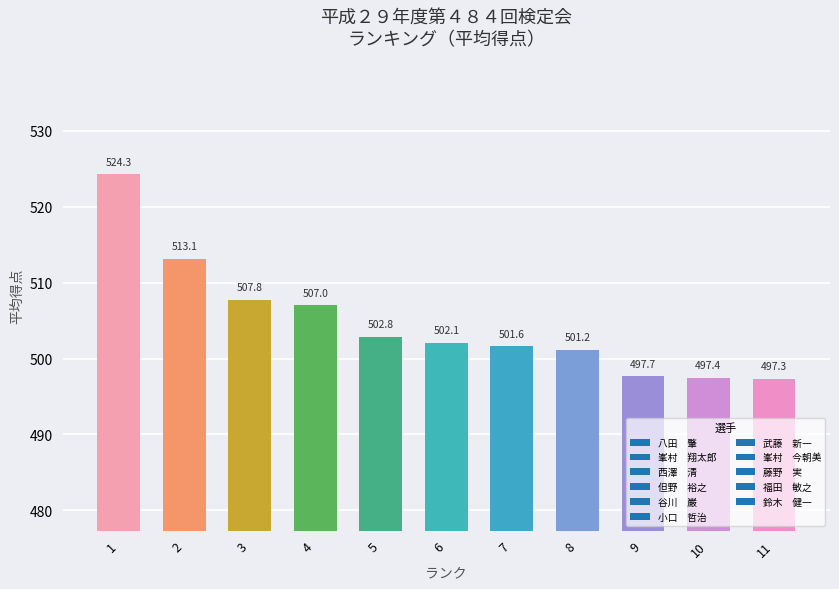

What is the sum of the values at 5 and 7?

1004.4